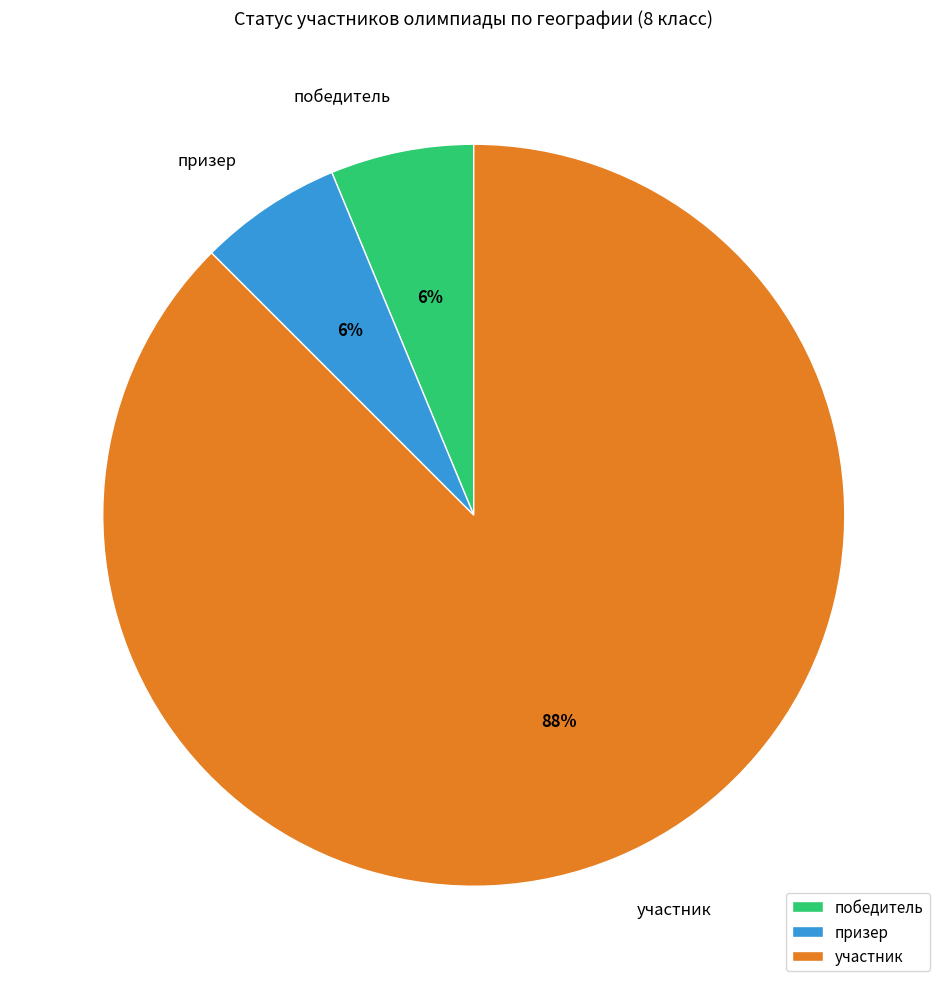

To the nearest percent, what portion does призер represent?

6%